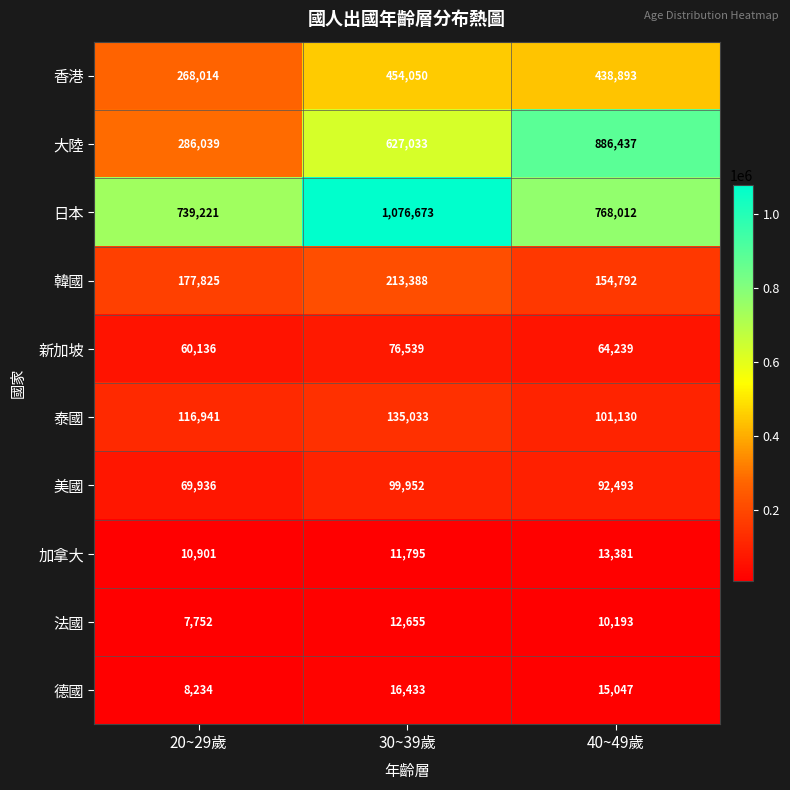

Count the number of categories in the chart.

3